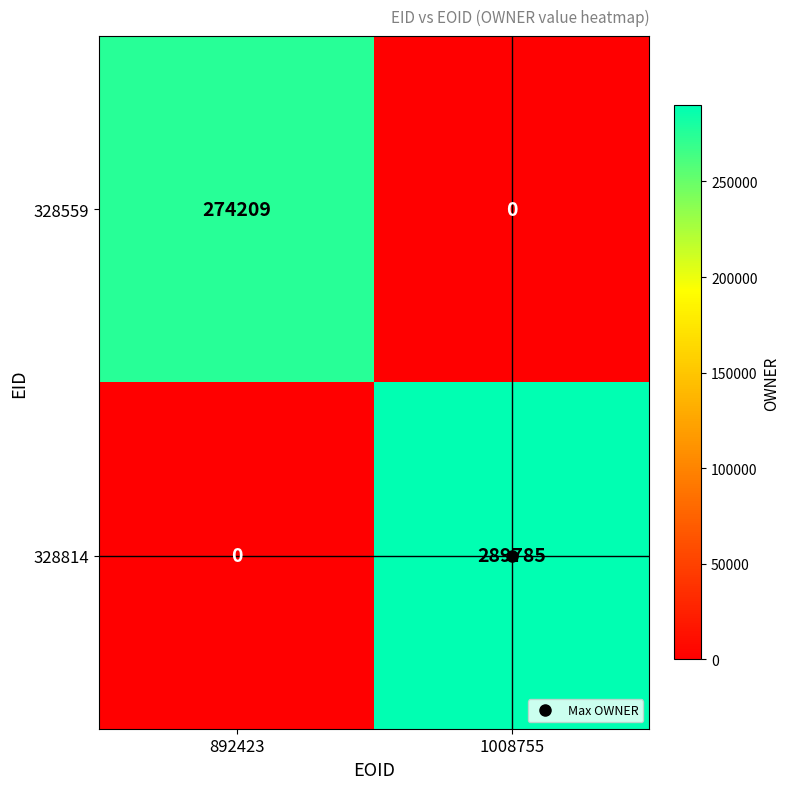

Is it true that 328814 equals 109556 at 892423?

False